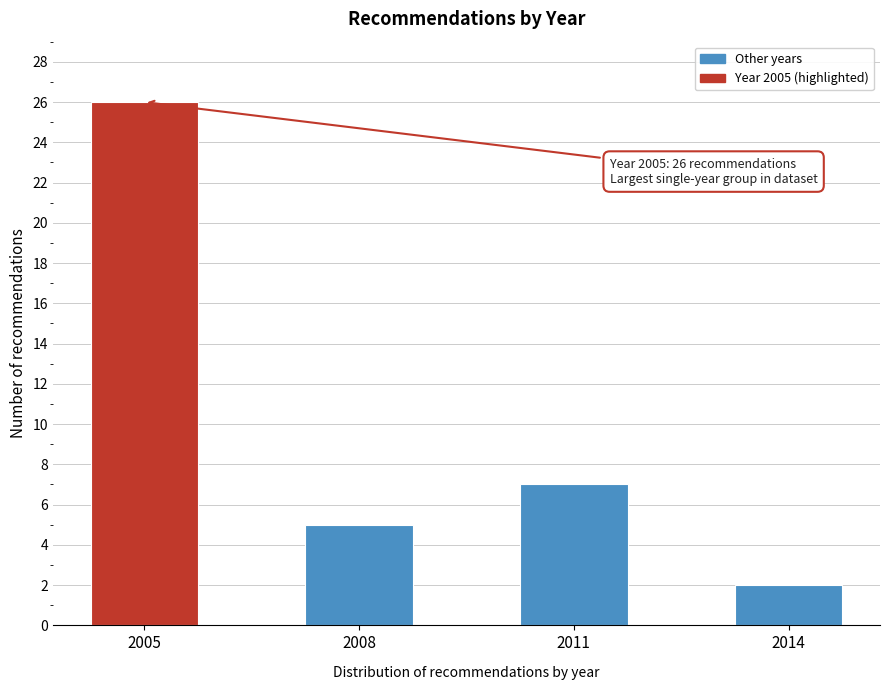

Reading left to right, extract all data points from this chart.

2005=26	2008=5	2011=7	2014=2